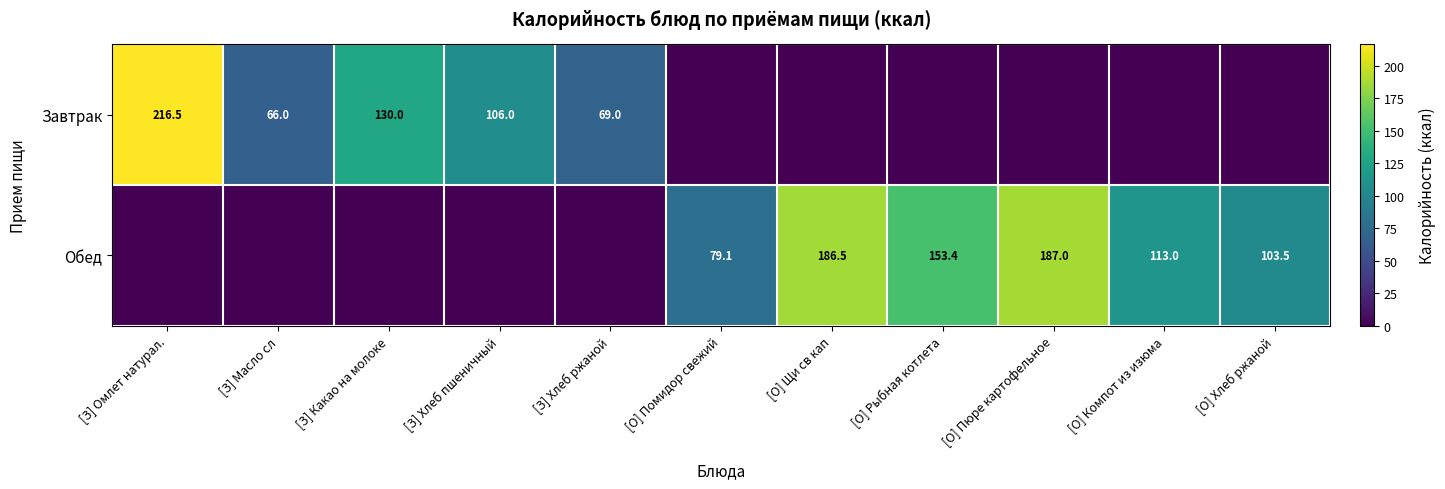

The value of Завтрак at [З] Хлеб пшеничный is 184.4. True or false?

False